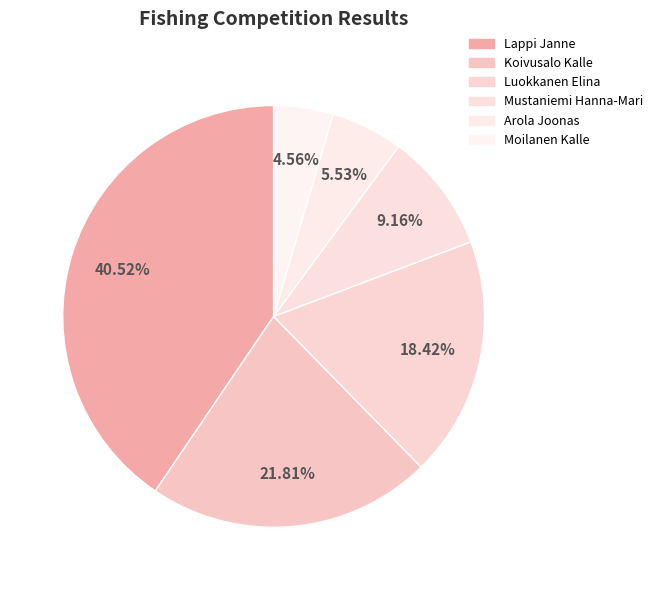

To the nearest percent, what percentage of the pie is Luokkanen Elina?

18%